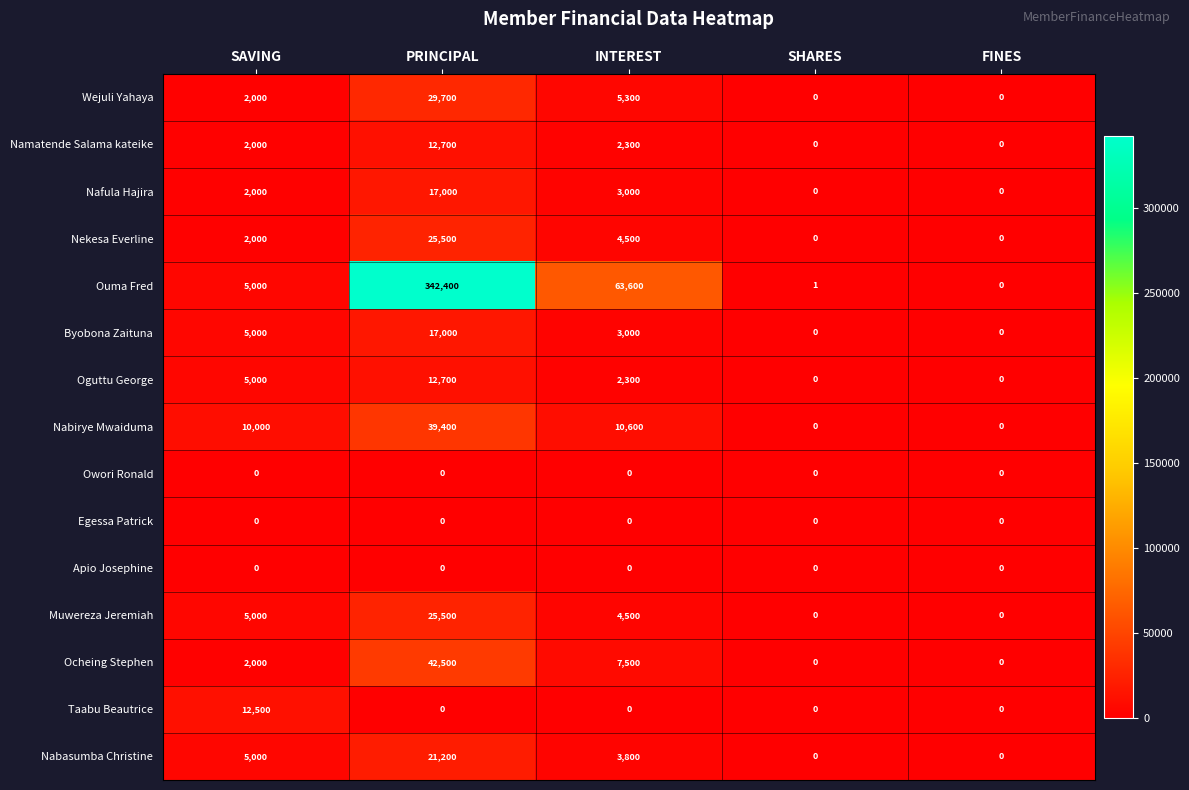

Which category has the highest value across all series?

PRINCIPAL